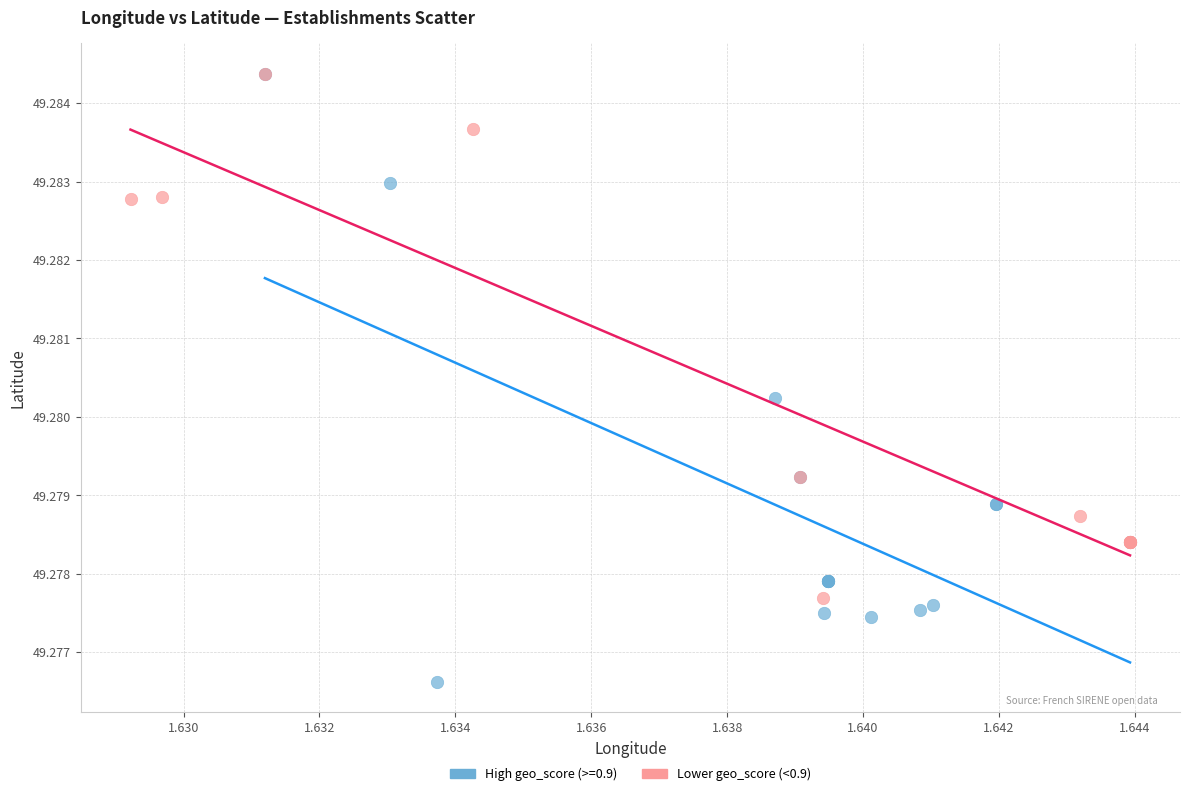

Which series contains the lowest Y value?

High geo_score (>=0.9)